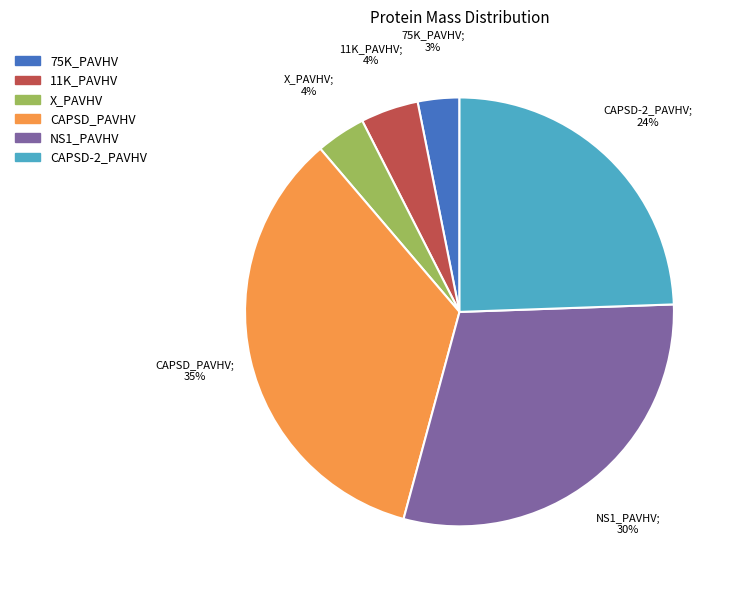

What is the largest slice in the pie chart?

CAPSD_PAVHV